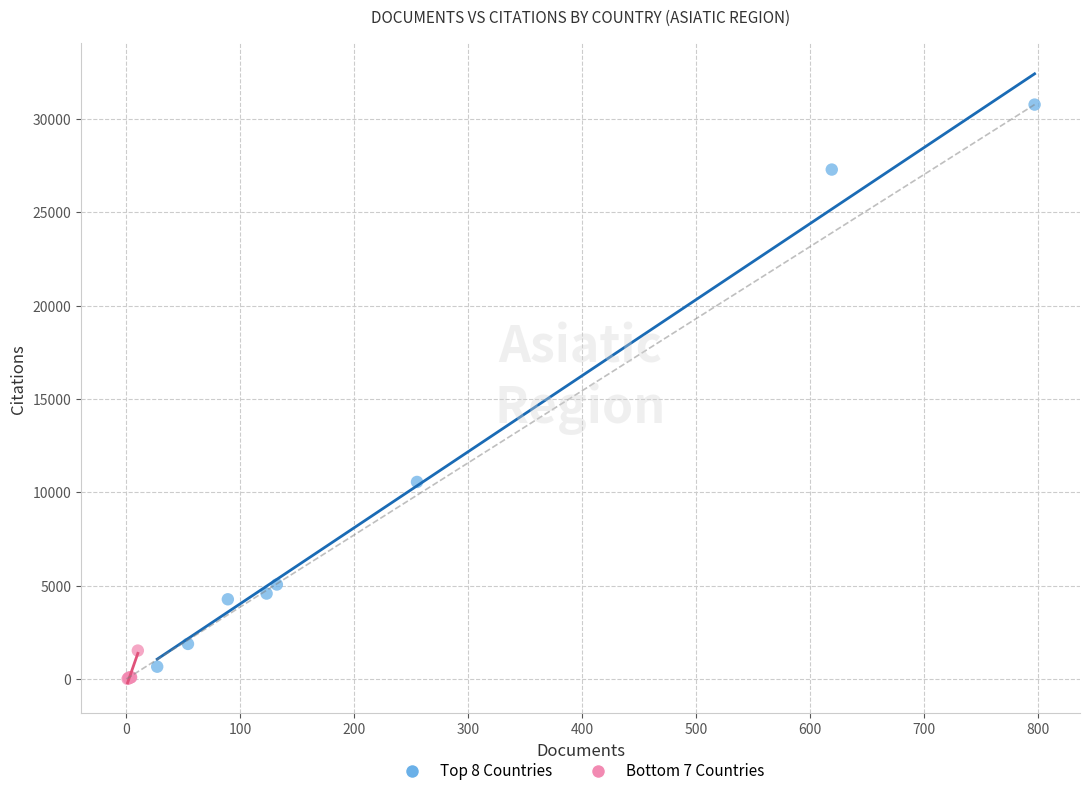

What are all the series names shown in the legend?

Top 8 Countries, Bottom 7 Countries